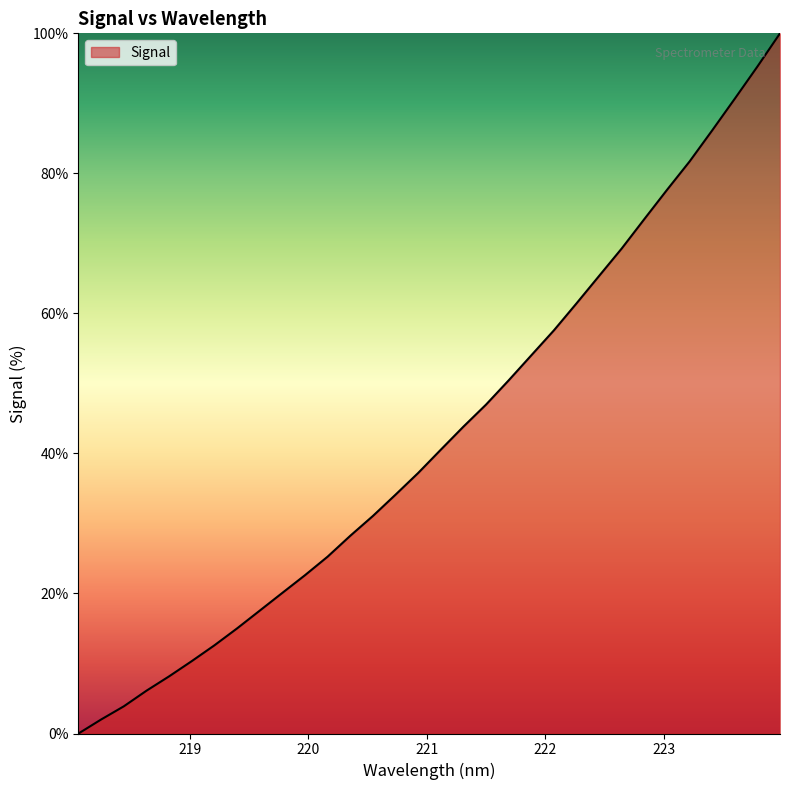

What is the average value?

42.8